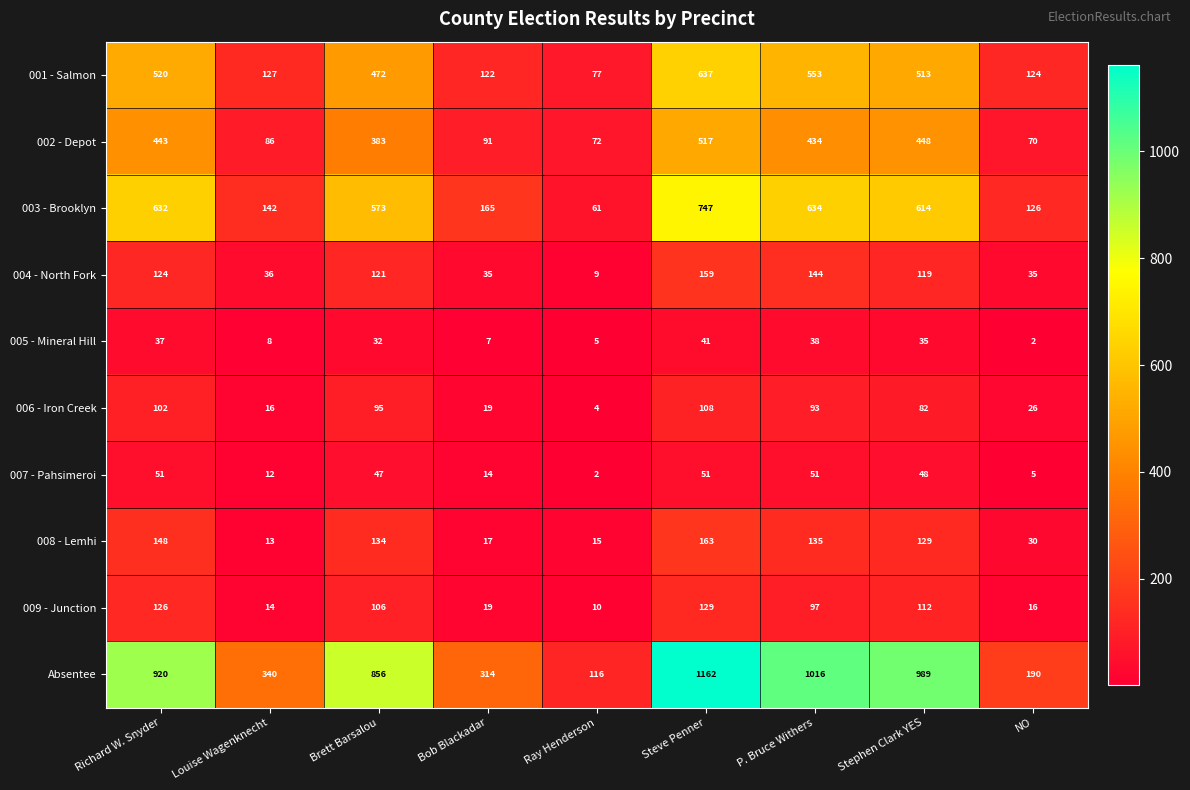

What is the greatest value displayed?

1162